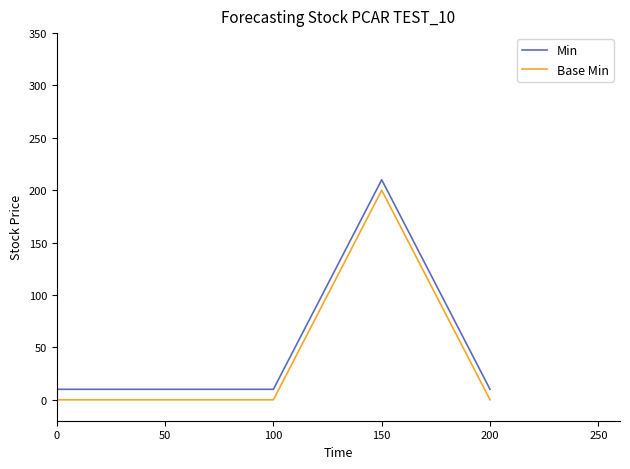

True or false: Base Min has more than 2 points higher than both neighbors.

False